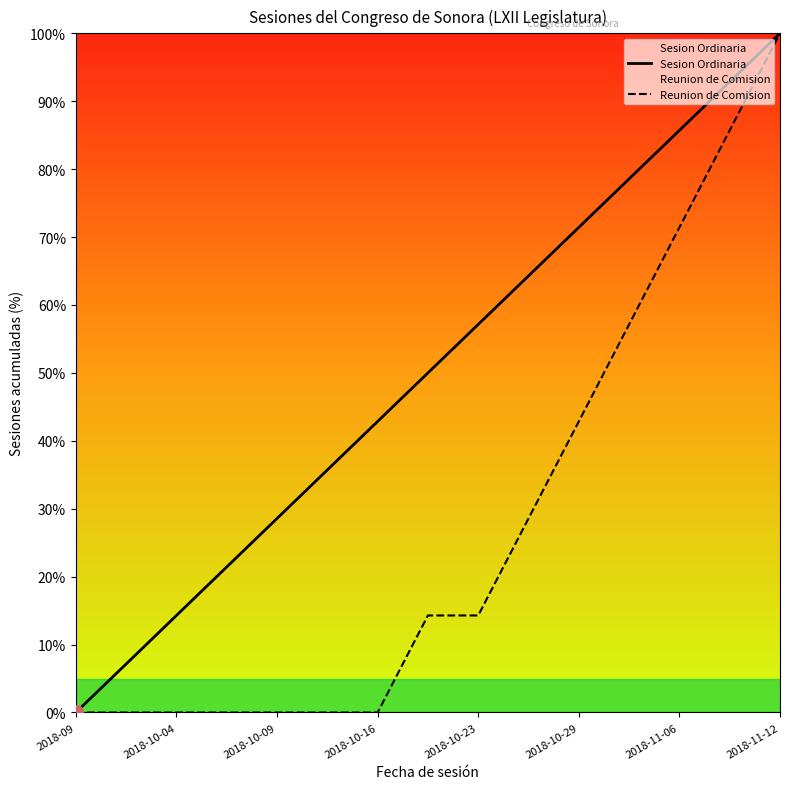

True or false: Reunion de Comision has a value of 14.3 at 2018-10-23.

True